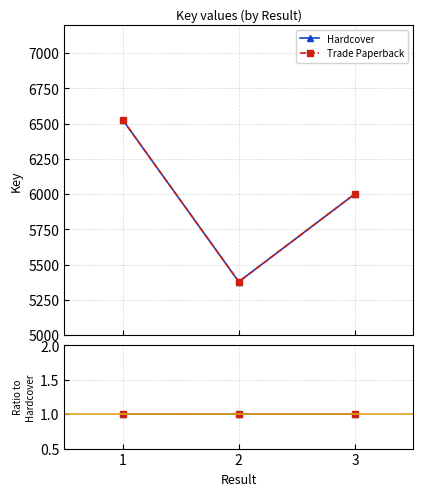

At which label is Hardcover closest to 5953?

3